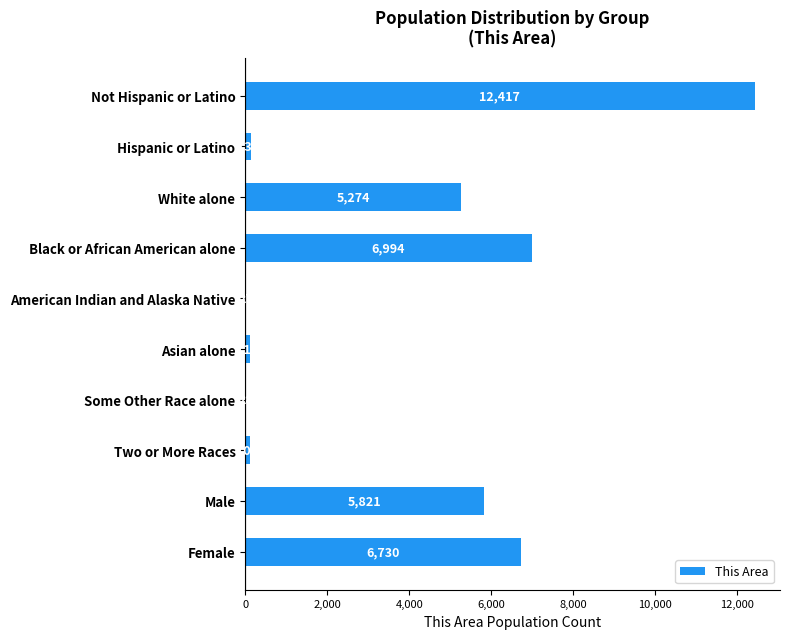

What is the sum of all values?

37651